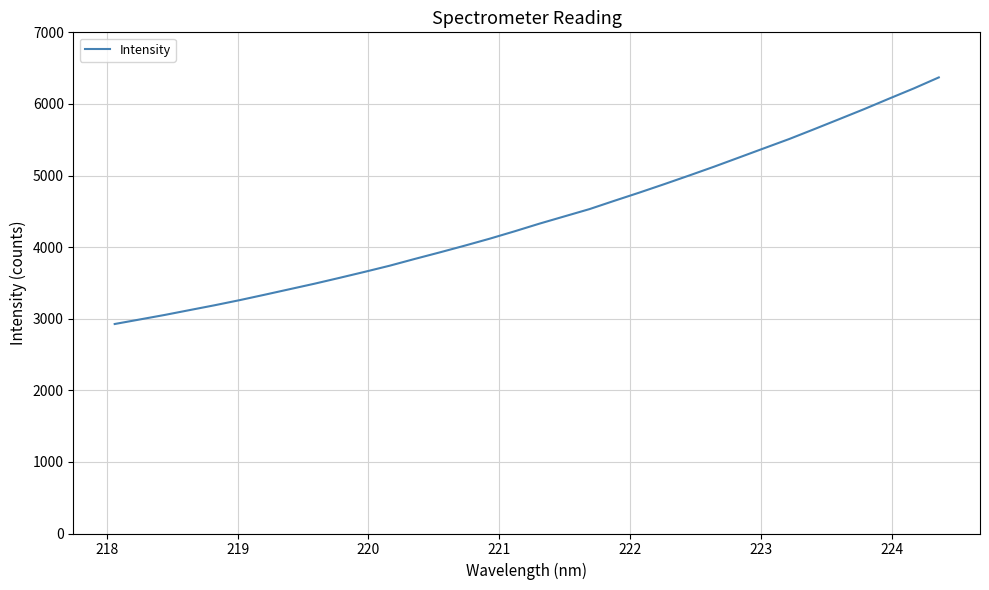

What is the greatest value displayed?

6370.2